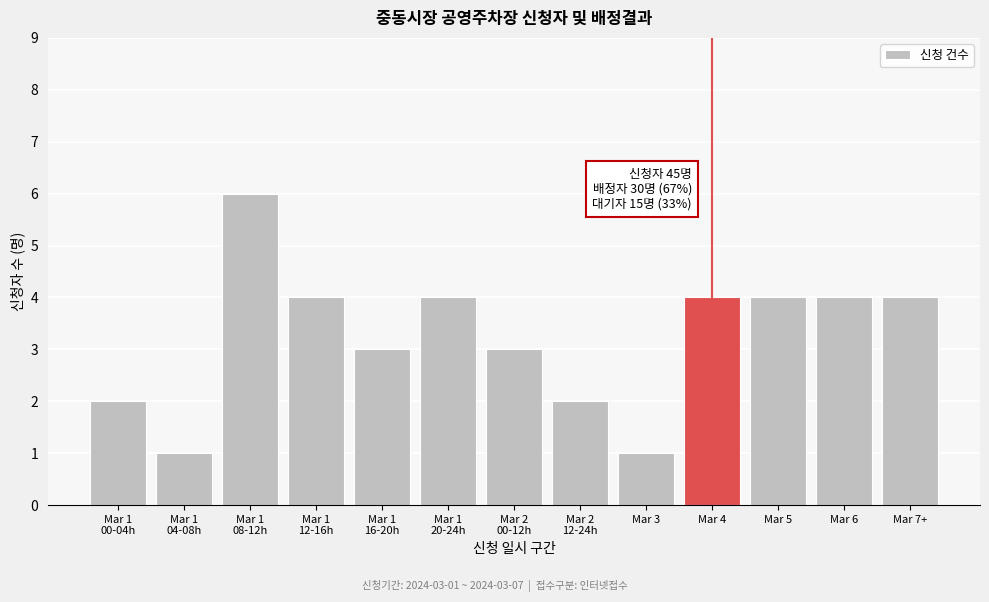

Reading right to left, what are all the values shown in this chart?

4	4	4	4	1	2	3	4	3	4	6	1	2